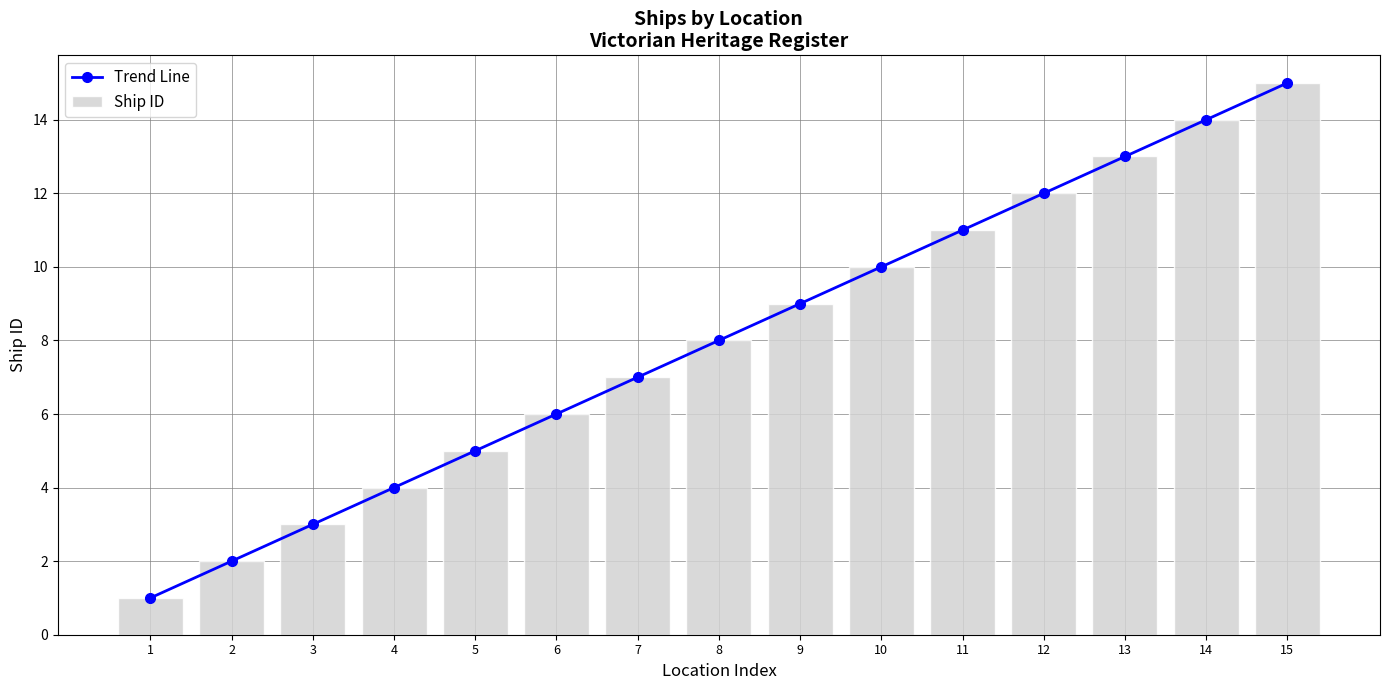

Reading right to left, extract all data points from this chart.

Trend Line: 15	14	13	12	11	10	9	8	7	6	5	4	3	2	1
Ship ID: 15	14	13	12	11	10	9	8	7	6	5	4	3	2	1